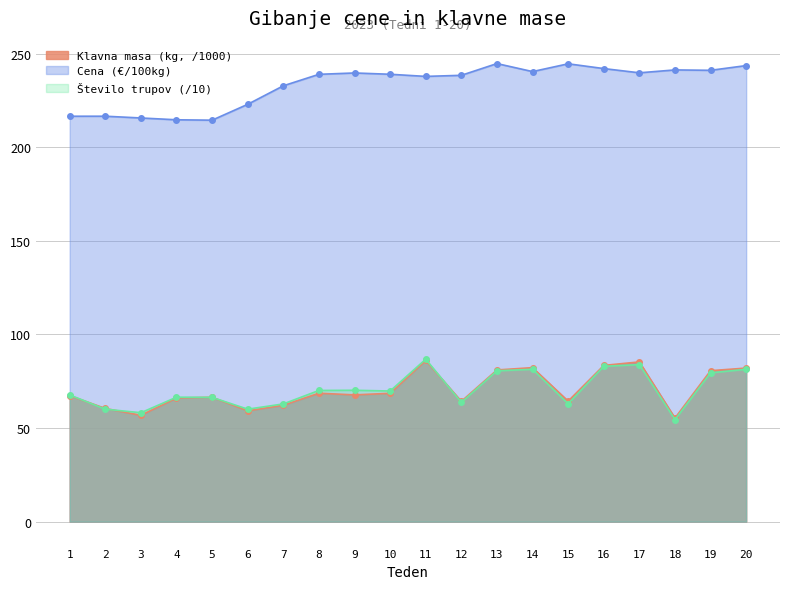

What is the average value of the Cena (€/100kg) series?

233.3